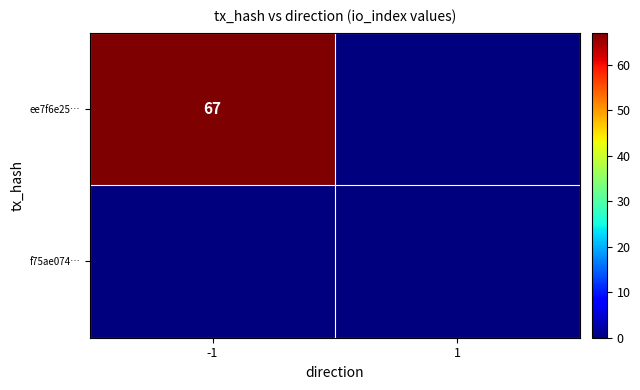

Is the value of f75ae074… at 1 greater than the value of ee7f6e25… at 1?

No